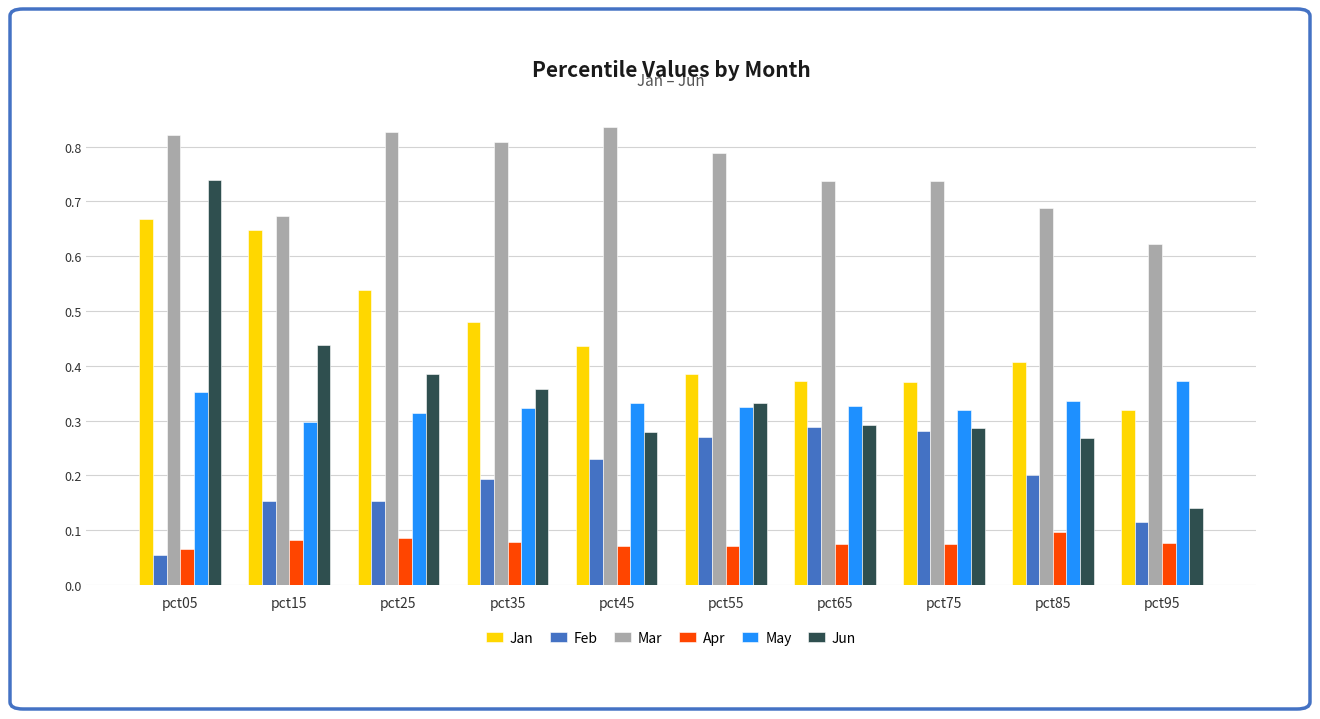

What is the sum of the Jan values at pct35 and pct15?

1.1